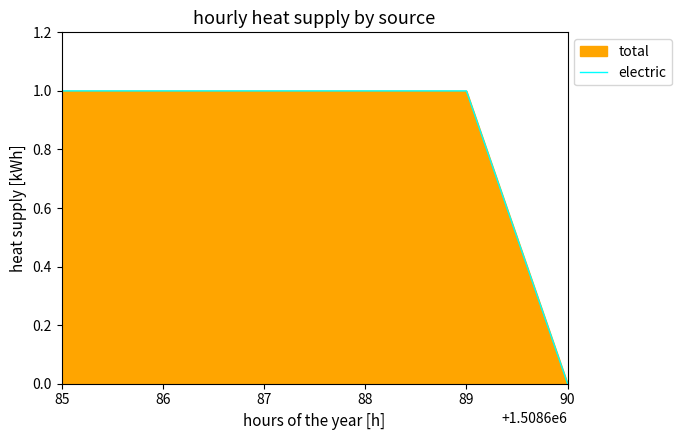

Rank the categories by value from highest to lowest.

85, 86, 87, 88, 89, 90